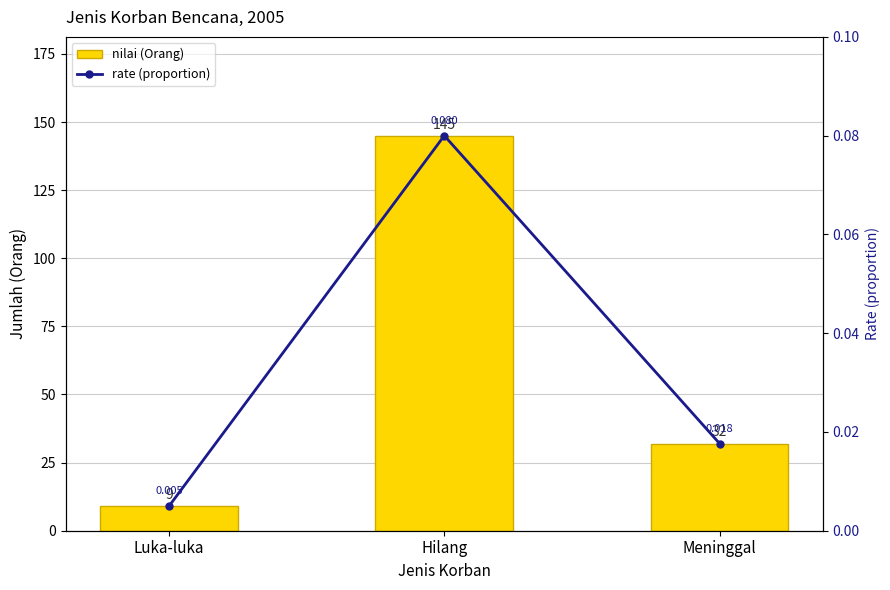

Is it true that nilai equals 145.0 at Hilang?

True